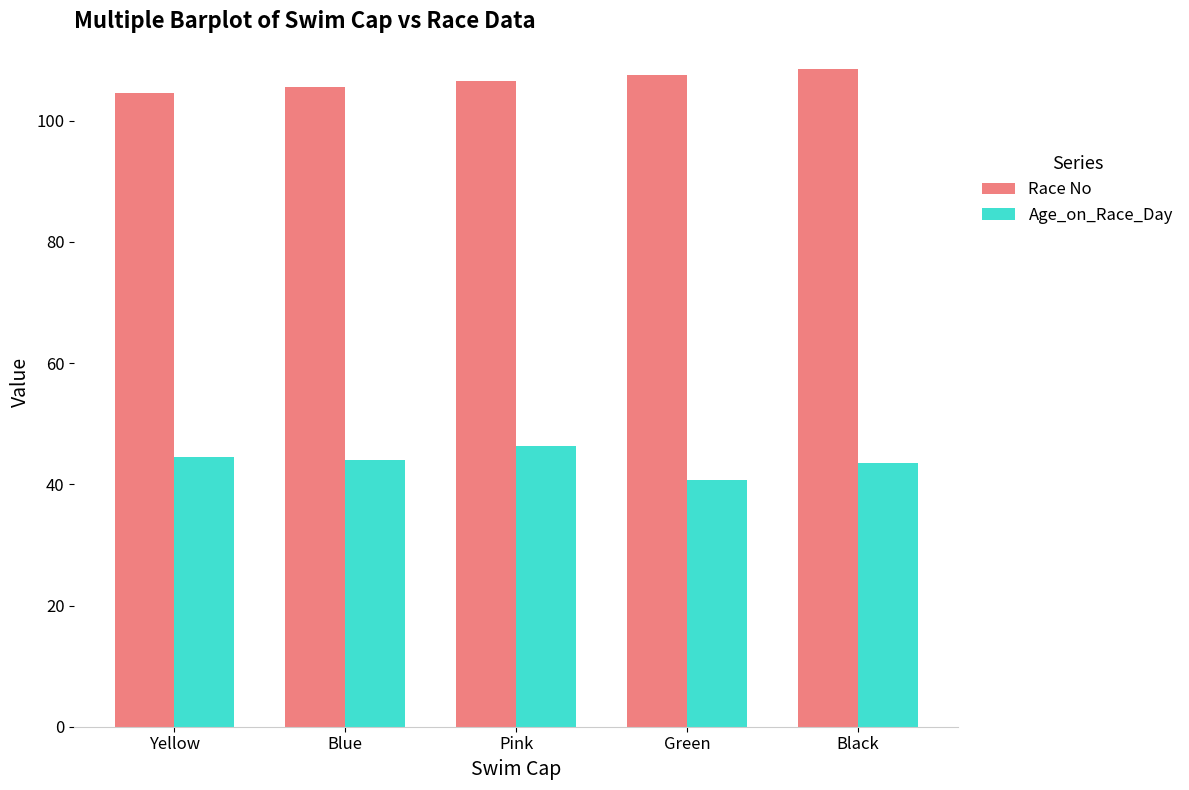

At which category does the chart reach its minimum across all series?

Green